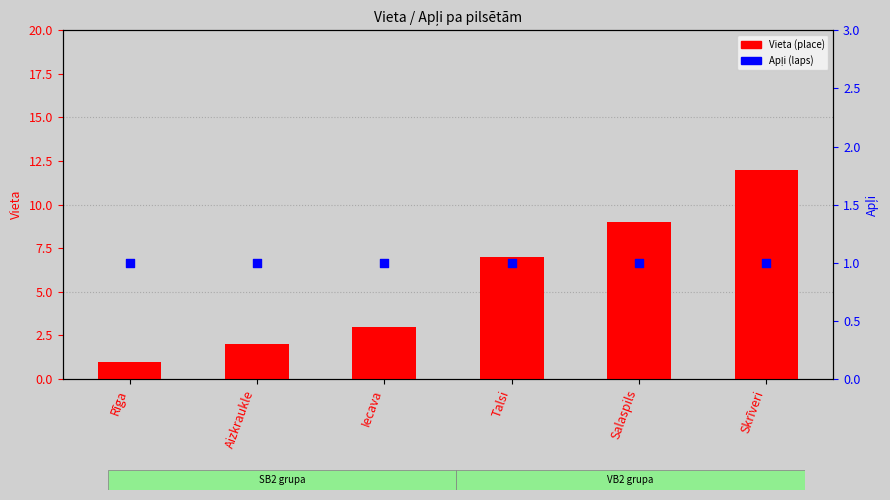

Which series contains the highest Y value?

Vieta (place)